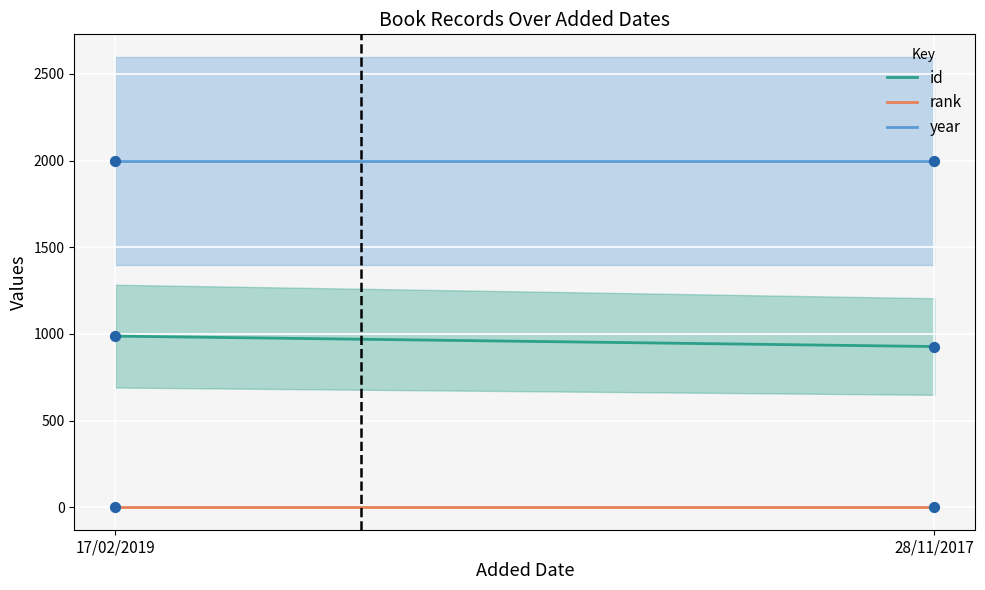

At how many categories does at least one series exceed 1238?

2